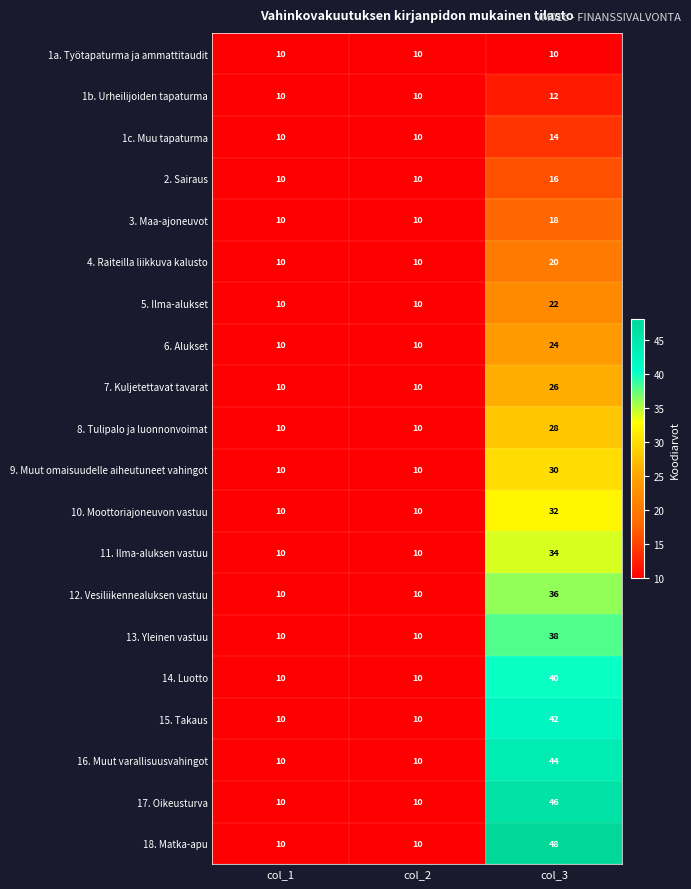

What is the difference between the highest and lowest values at col_3?

38